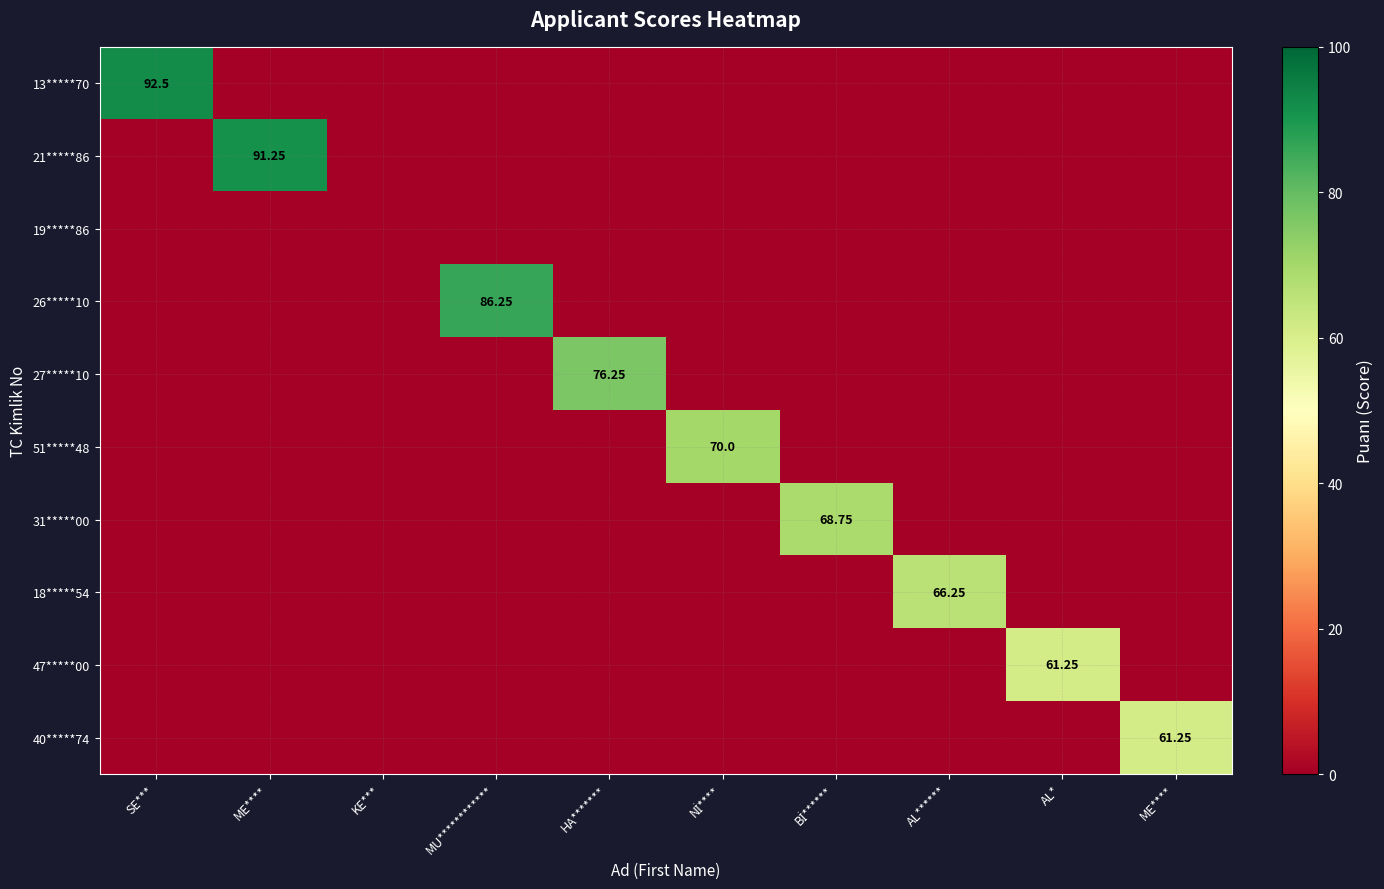

What is the maximum value for 31*****00?

68.8